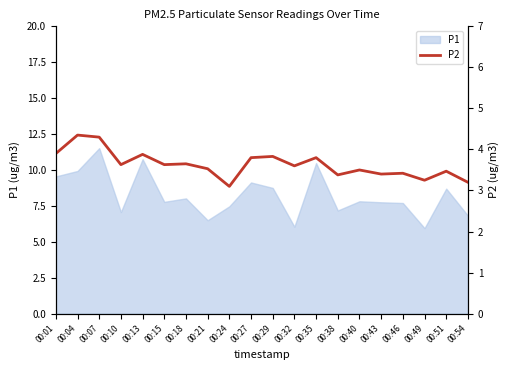

Reading left to right, what are all the values shown in this chart?

3.9	4.3	4.3	3.6	3.9	3.6	3.6	3.5	3.1	3.8	3.8	3.6	3.8	3.4	3.5	3.4	3.4	3.2	3.5	3.2